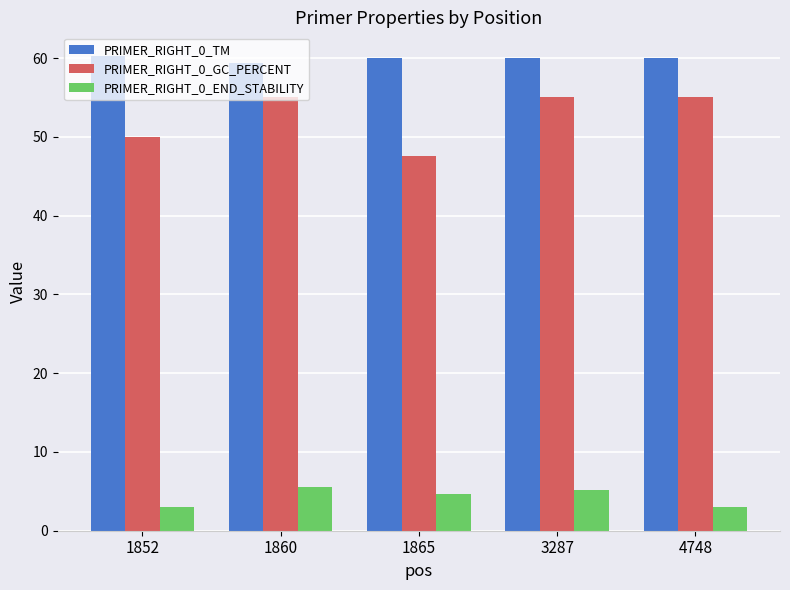

List the series in order of their peak value, highest first.

PRIMER_RIGHT_0_TM, PRIMER_RIGHT_0_GC_PERCENT, PRIMER_RIGHT_0_END_STABILITY